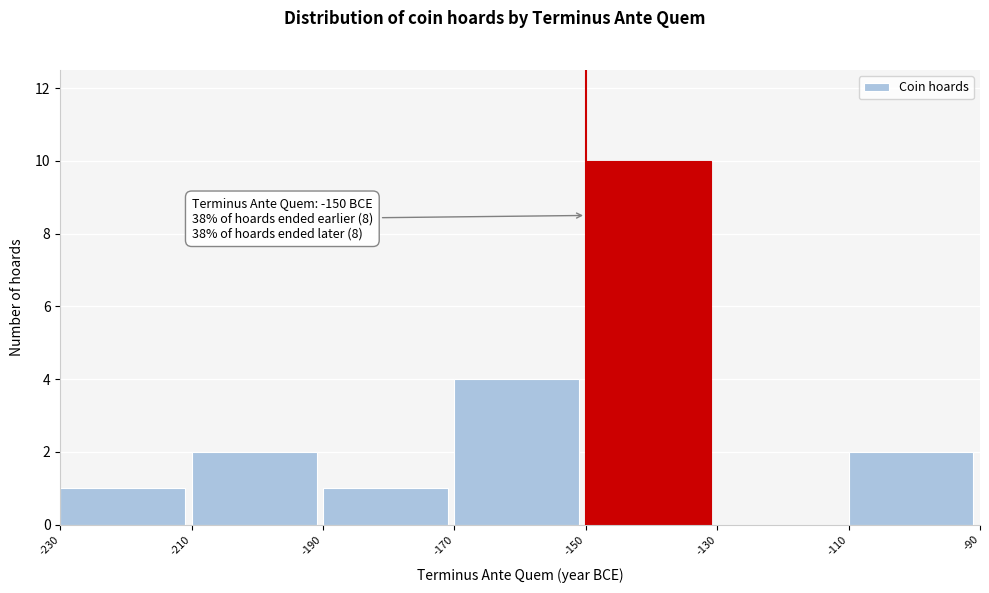

Over which range of the x-axis is the bar tallest?

-150 to -130